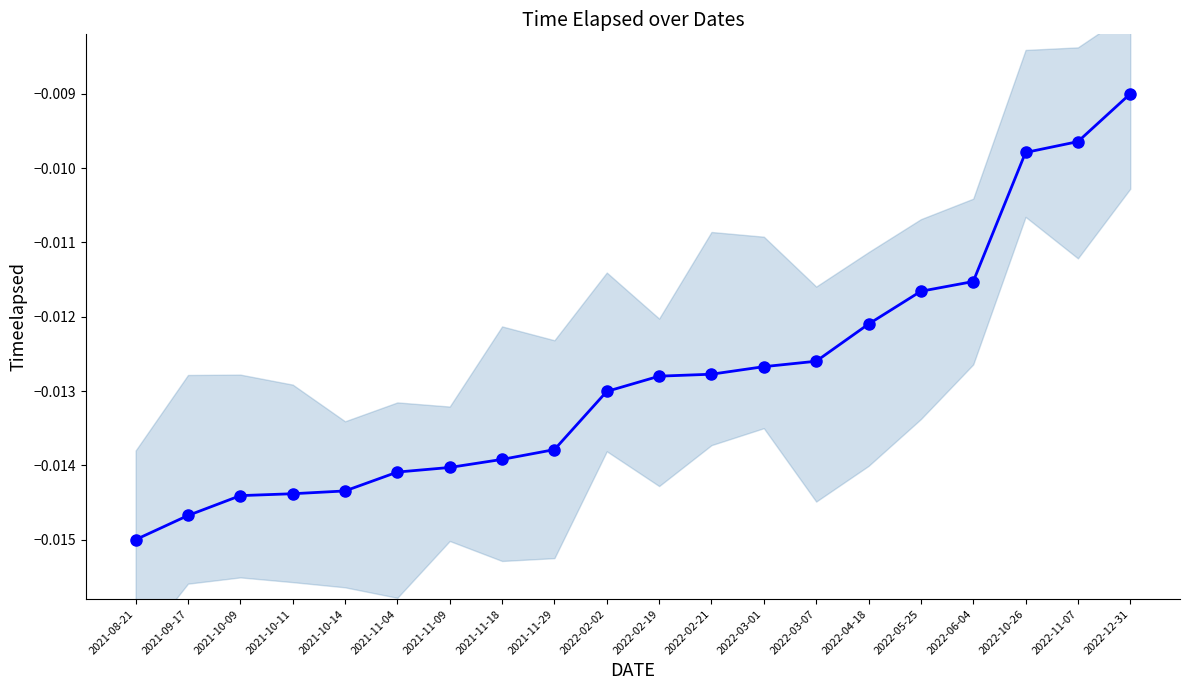

Rank the categories by value from lowest to highest.

2021-08-21, 2021-09-17, 2021-10-09, 2021-10-11, 2021-10-14, 2021-11-04, 2021-11-09, 2021-11-18, 2021-11-29, 2022-02-02, 2022-02-19, 2022-02-21, 2022-03-01, 2022-03-07, 2022-04-18, 2022-05-25, 2022-06-04, 2022-10-26, 2022-11-07, 2022-12-31